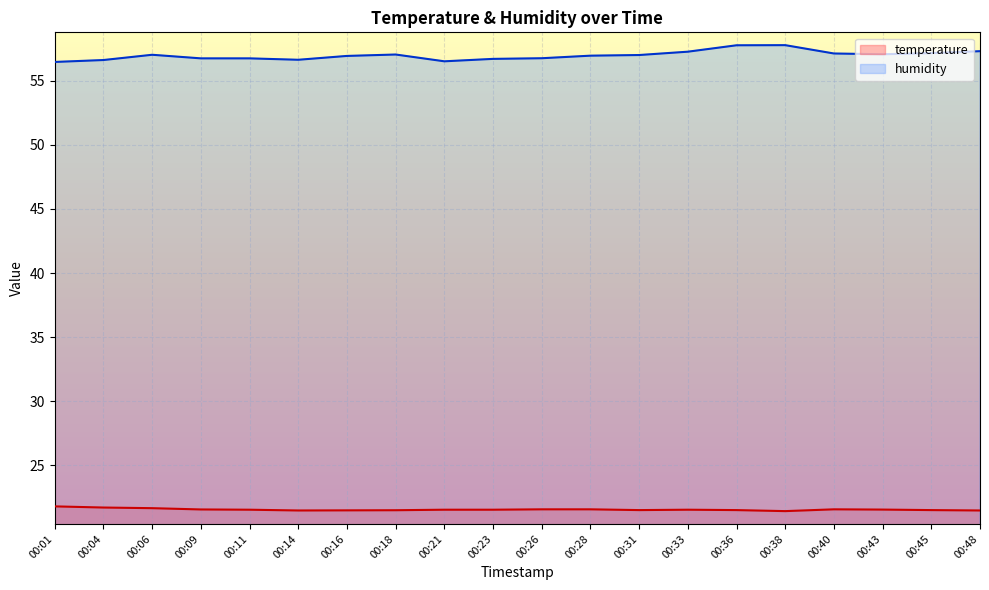

Which series has the largest total across all categories?

humidity